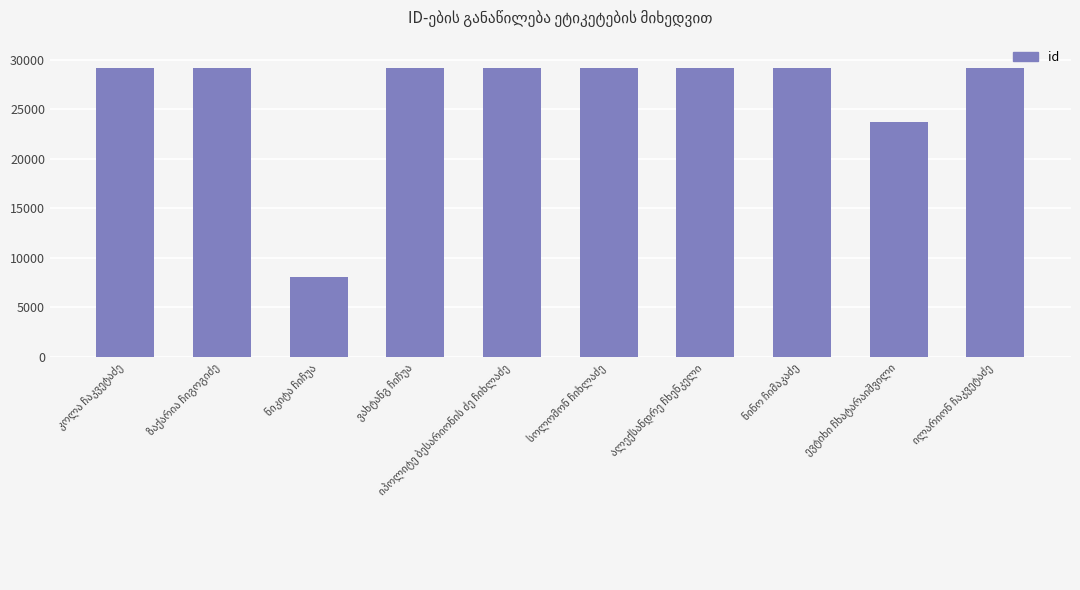

What is the greatest value displayed?

29188